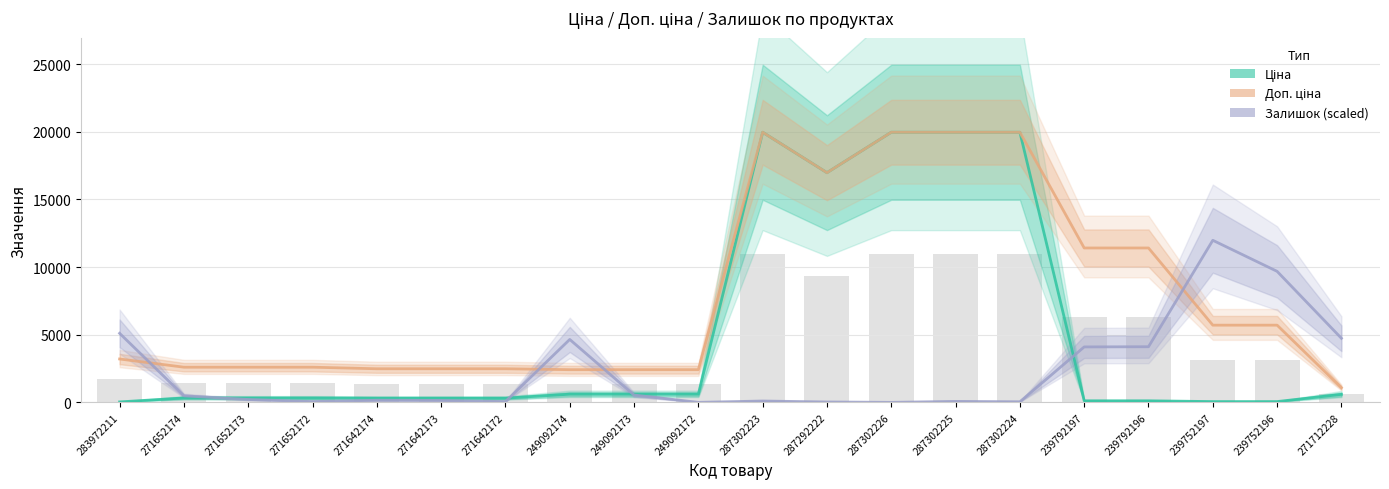

Reading left to right, extract all data points from this chart.

Ціна: 32.0	324.8	324.8	324.8	310.3	310.3	310.3	603.7	603.7	603.7	19964.2	16976.3	19964.2	19964.2	19964.2	114.1	114.1	57.0	57.0	589.9
Доп. ціна: 3205.0	2598.3	2598.3	2598.3	2482.4	2482.4	2482.4	2414.8	2414.8	2414.8	19964.2	16976.3	19964.2	19964.2	19964.2	11410.0	11410.0	5705.0	5705.0	1081.7
Залишок (scaled): 5103.3	482.0	212.6	56.7	155.9	141.8	56.7	4649.6	538.7	0.0	99.2	28.4	0.0	70.9	42.5	4096.8	4111.0	11978.5	9682.0	4734.7